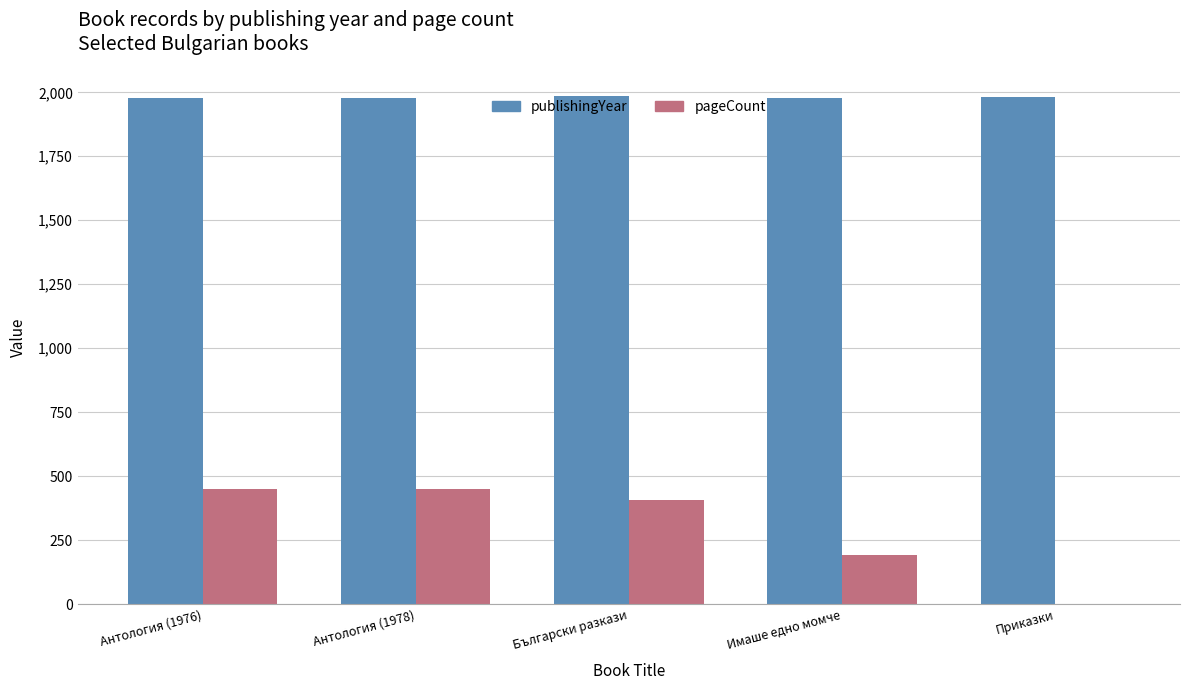

What is the average value of the publishingYear series?

1980